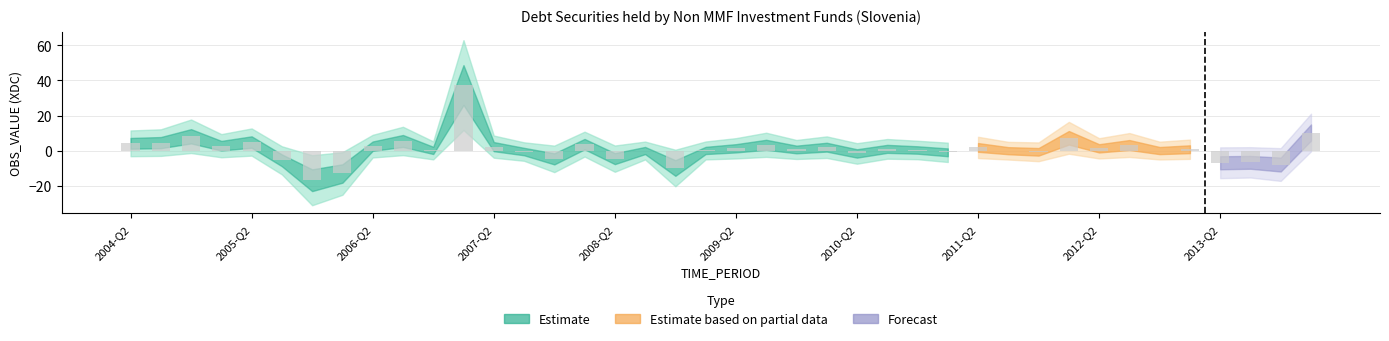

What is the sum of all values?

32.8